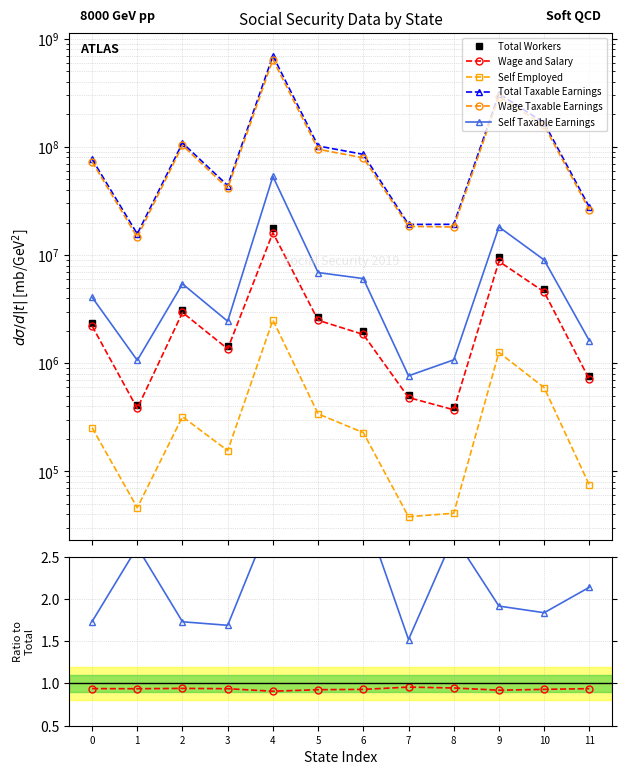

Which label corresponds to the smallest value in the chart?

7